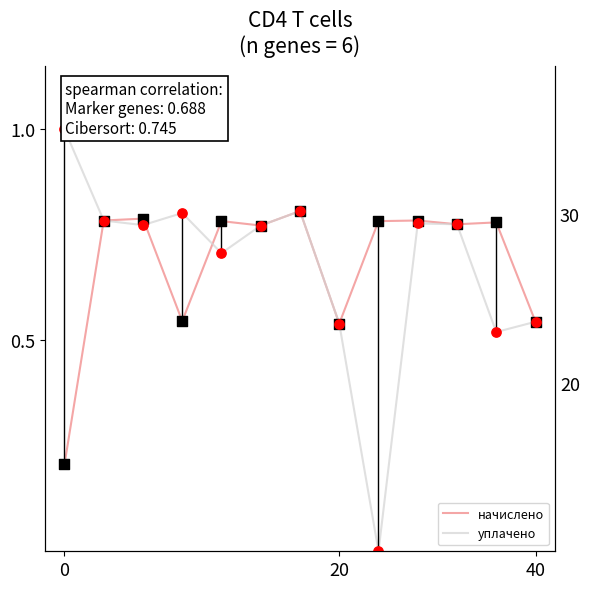

At how many categories does at least one series exceed 0?

13